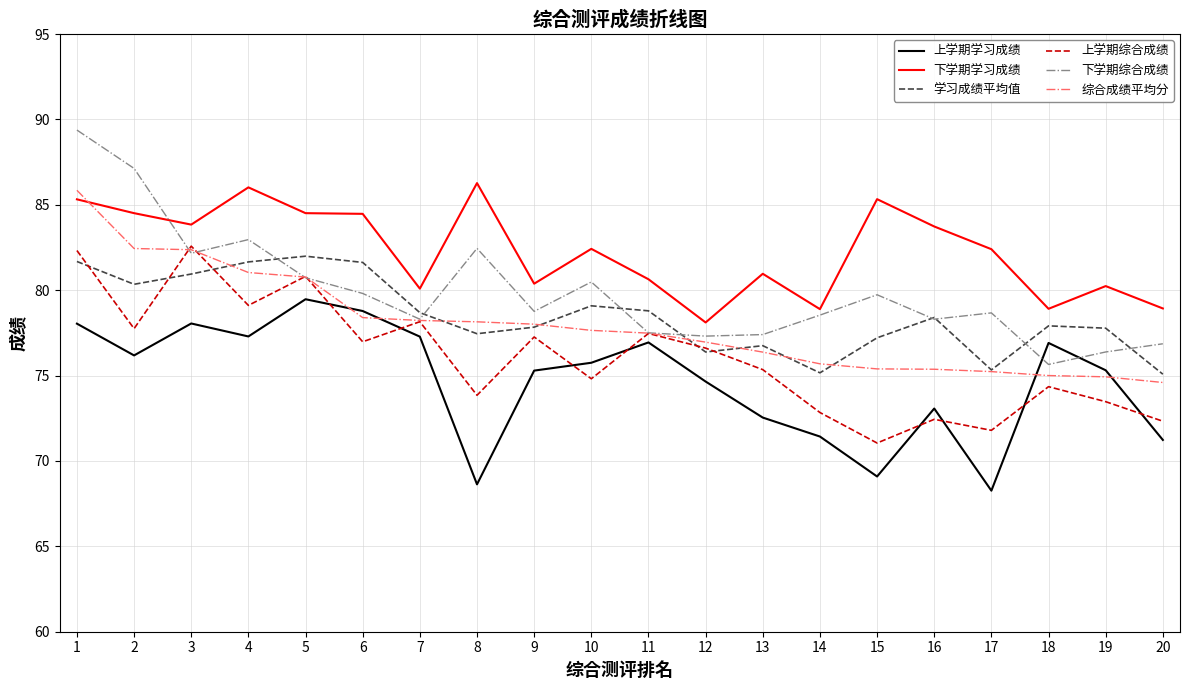

Is this an area chart (filled region under the line)?

No